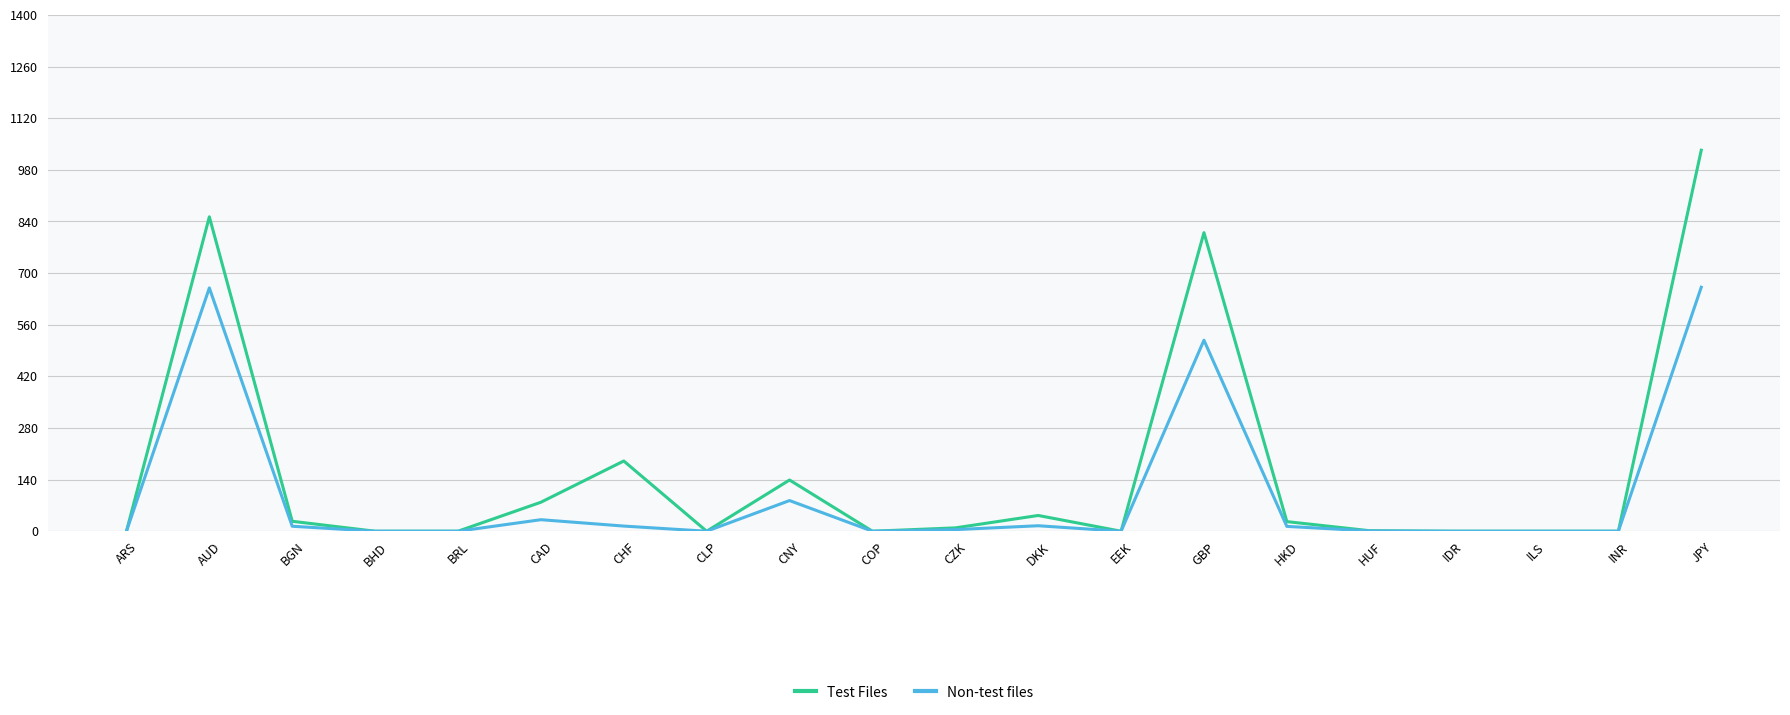

What is the greatest value displayed?

1033.0